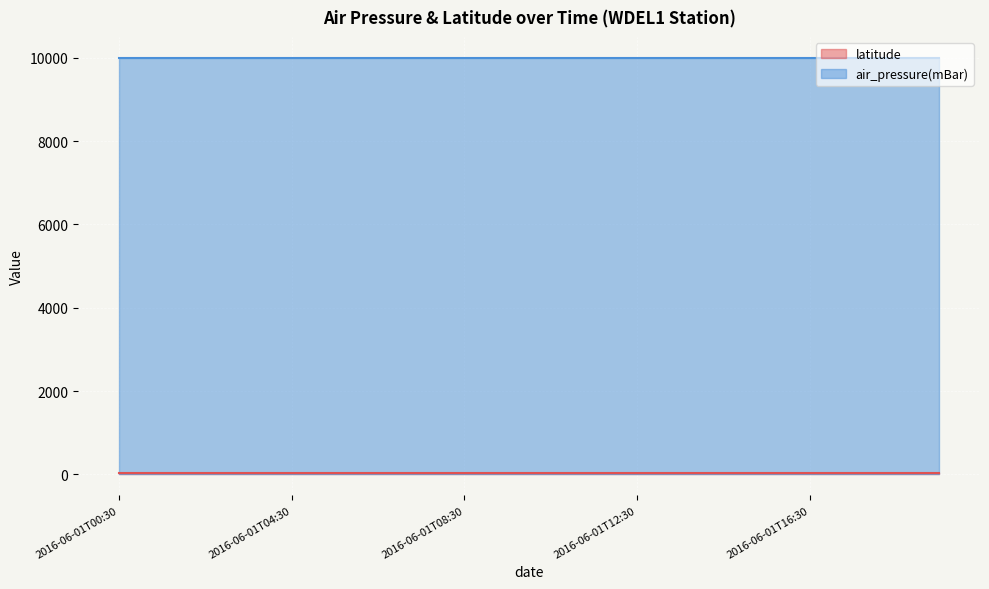

At which category is the sum across all series the highest?

2016-06-01T00:30